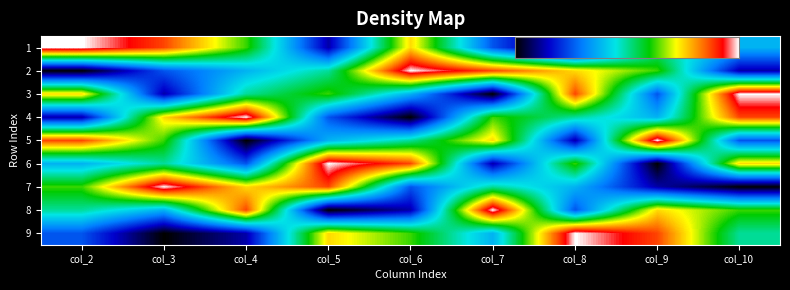

Reading right to left, extract all data points from this chart.

1: 4	5	1	3	7	2	6	8	9
2: 2	6	7	8	9	5	4	3	1
3: 9	3	8	1	4	6	5	2	7
4: 8	4	5	6	1	3	9	7	2
5: 3	9	2	7	5	4	1	6	8
6: 7	1	6	2	8	9	3	5	4
7: 1	2	4	5	3	8	7	9	6
8: 6	7	3	9	2	1	8	4	5
9: 5	8	9	4	6	7	2	1	3